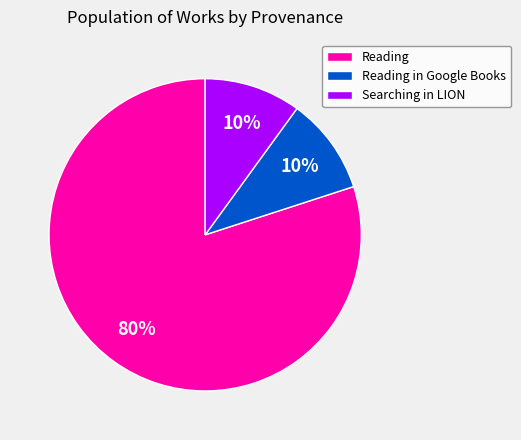

Between Searching in LION and Reading, which is larger?

Reading